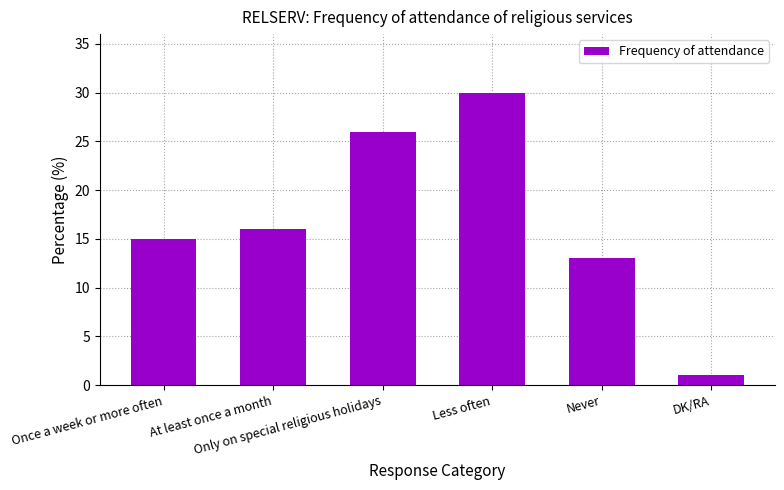

Read the value at Less often.

30